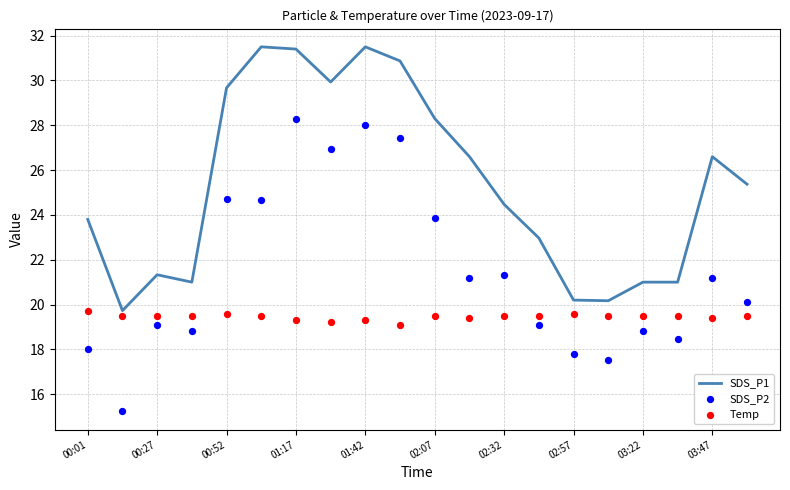

Which series contains the highest Y value?

SDS_P1